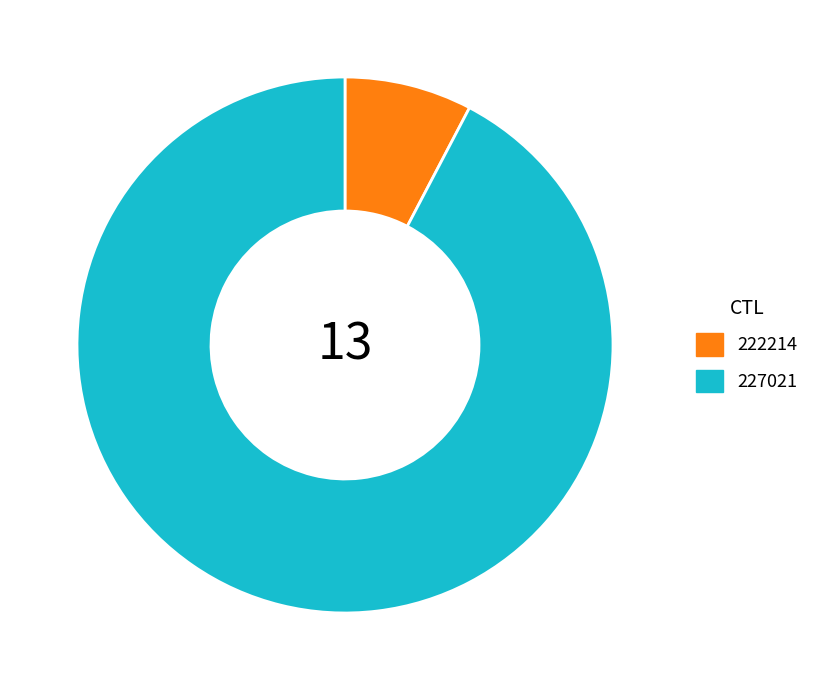

True or false: 227021 accounts for 82% of the total.

False